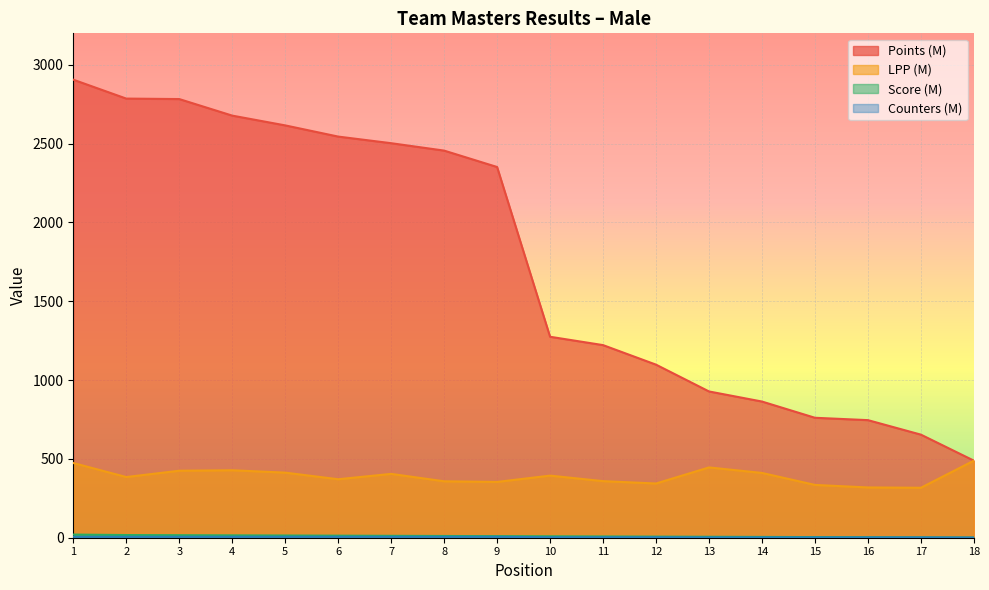

What are all the series names shown in the legend?

Points (M), LPP (M), Score (M), Counters (M)